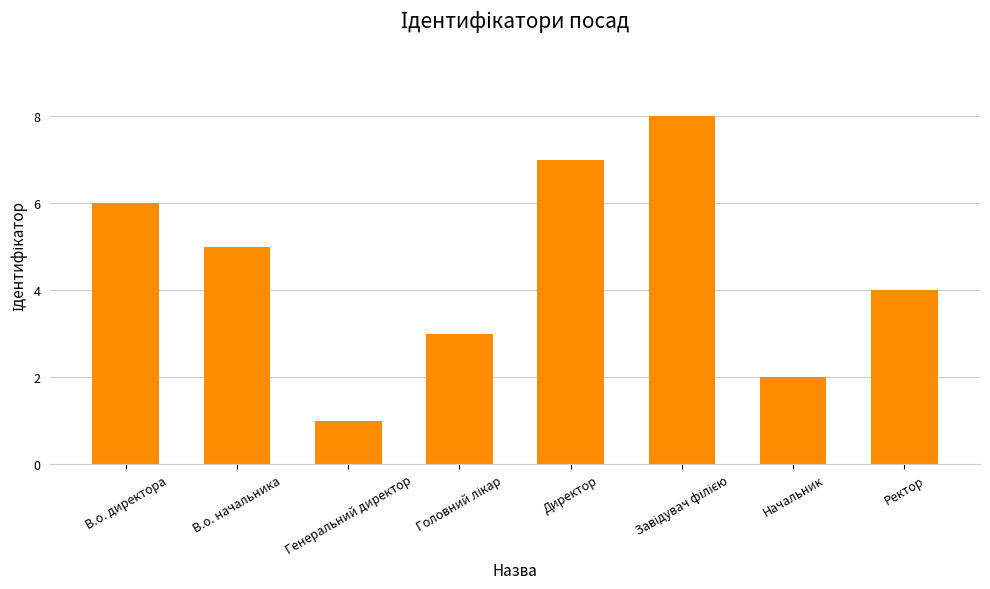

Reading right to left, what are all the values shown in this chart?

4	2	8	7	3	1	5	6